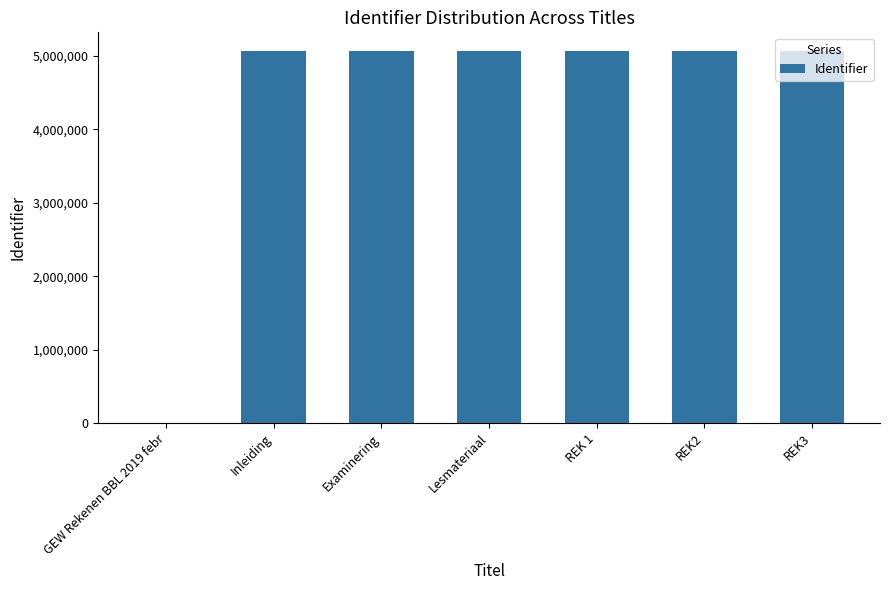

Where is the data nearest to the value 2534690?

Inleiding